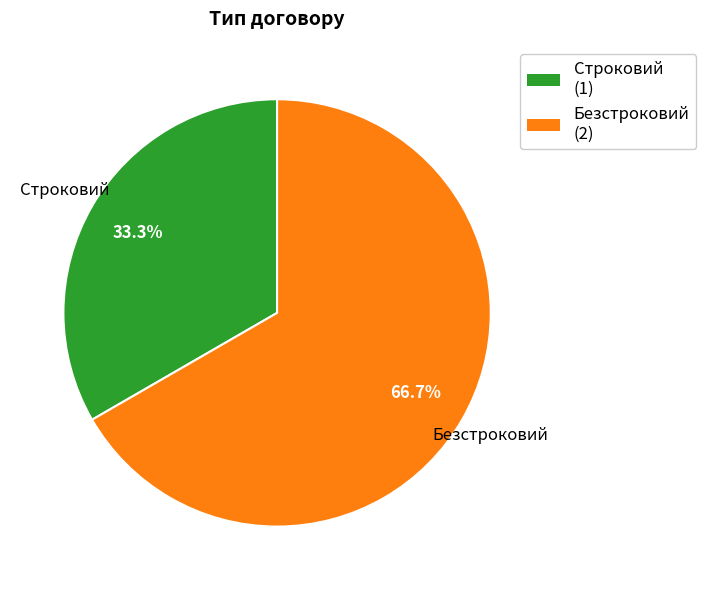

True or false: Строковий accounts for 24% of the total.

False